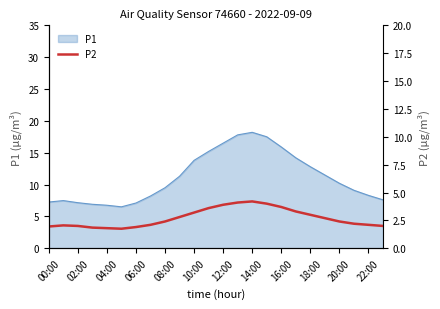

Is it true that P1 equals 7.2 at 00:00?

True